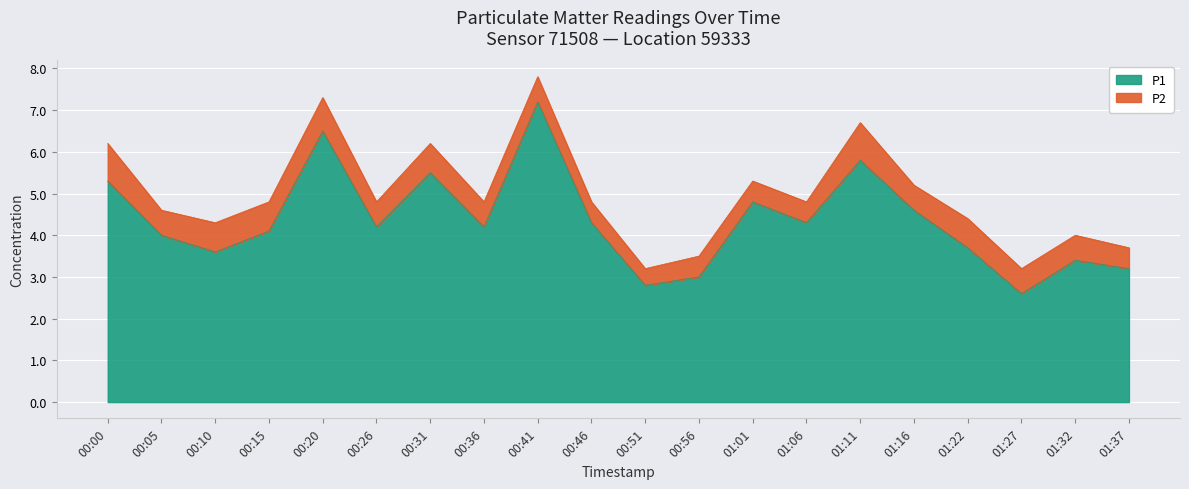

How many points are higher than both their immediate neighbors (excluding endpoints)?

6